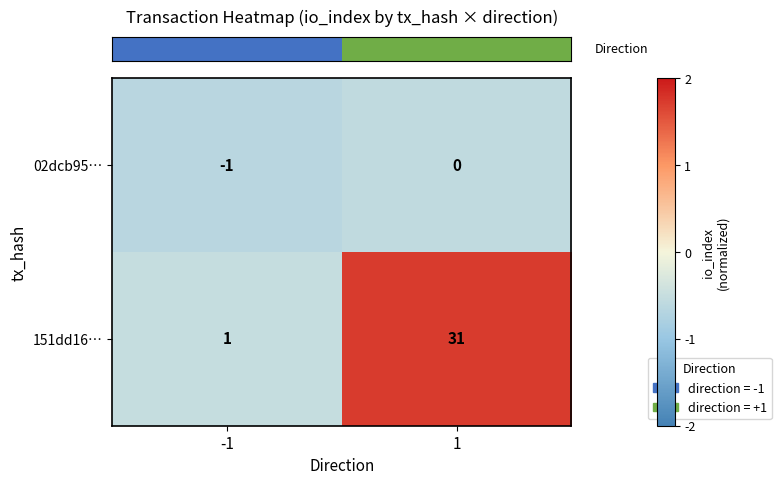

Reading left to right, extract all data points from this chart.

02dcb95…: -1=-1	1=0
151dd16…: -1=1	1=31